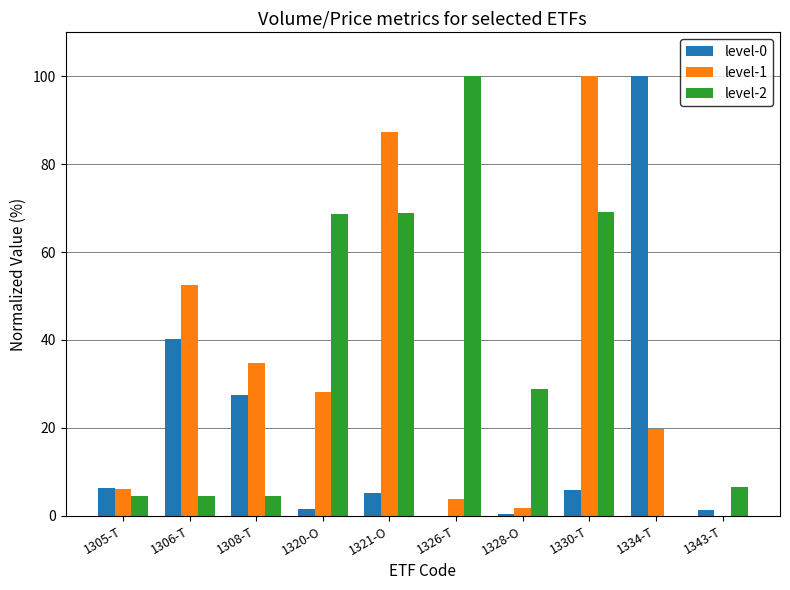

The level-2 series shows 54.5 at 1334-T. True or false?

False